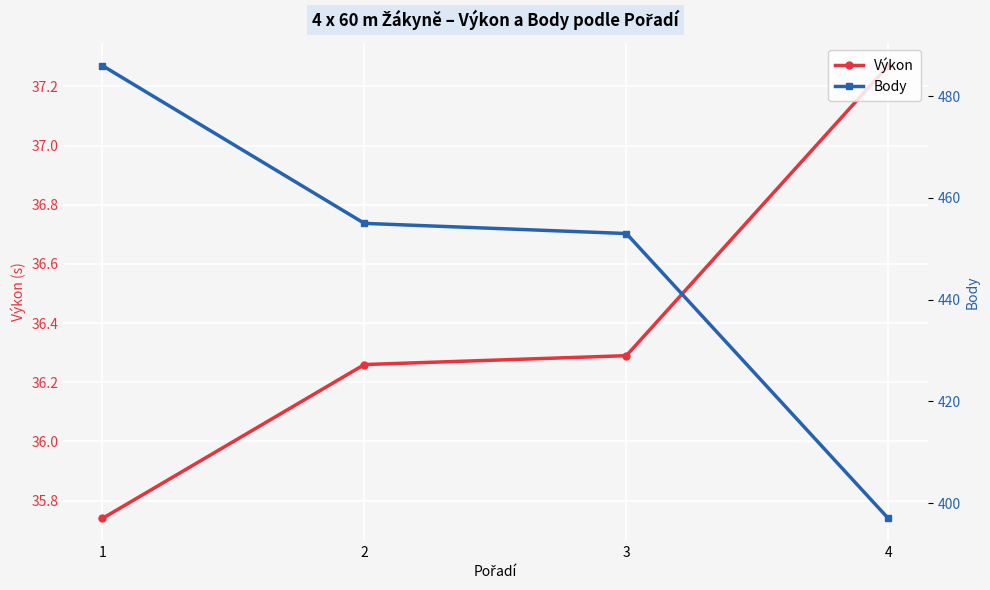

True or false: Body and Výkon cross at least once.

False